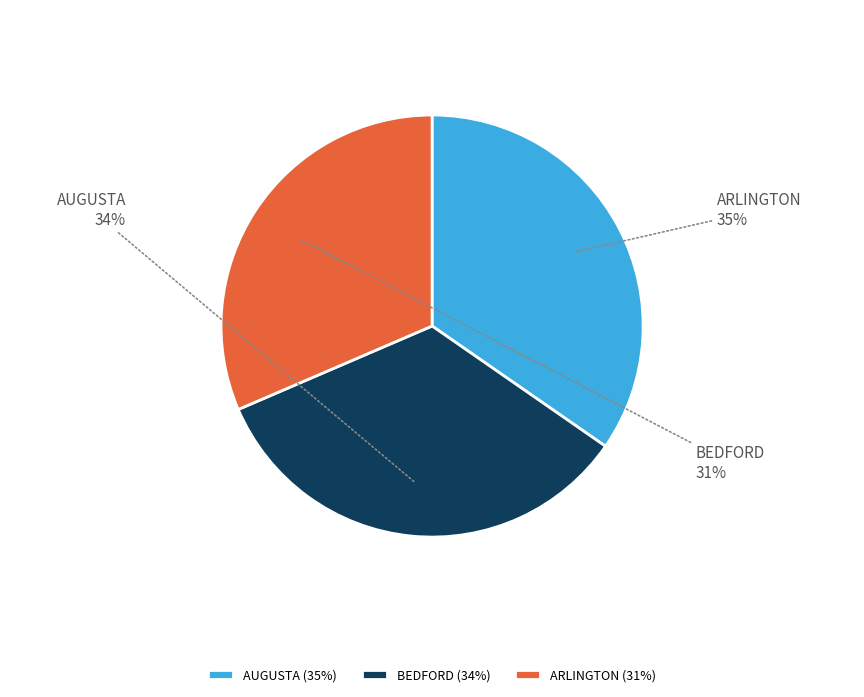

Which slice is the largest?

AUGUSTA